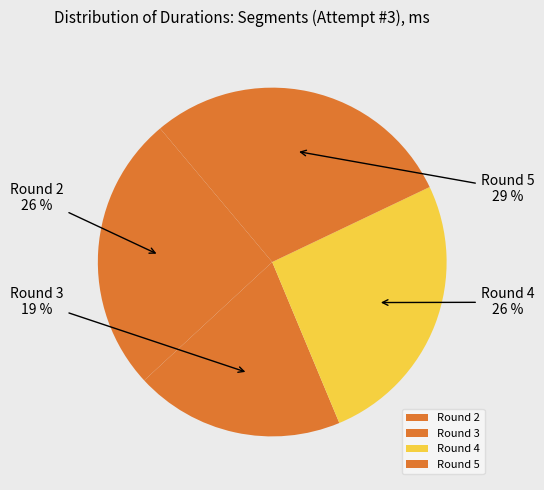

What is the ratio of the value at Round 5 to the value at Round 2?

1.1